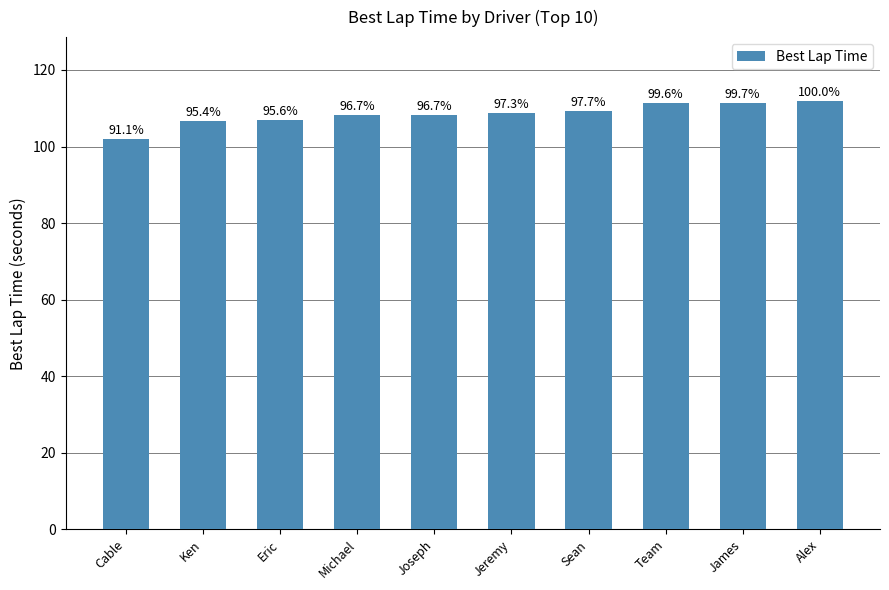

The chart shows a value of 70.0 at Jeremy. True or false?

False